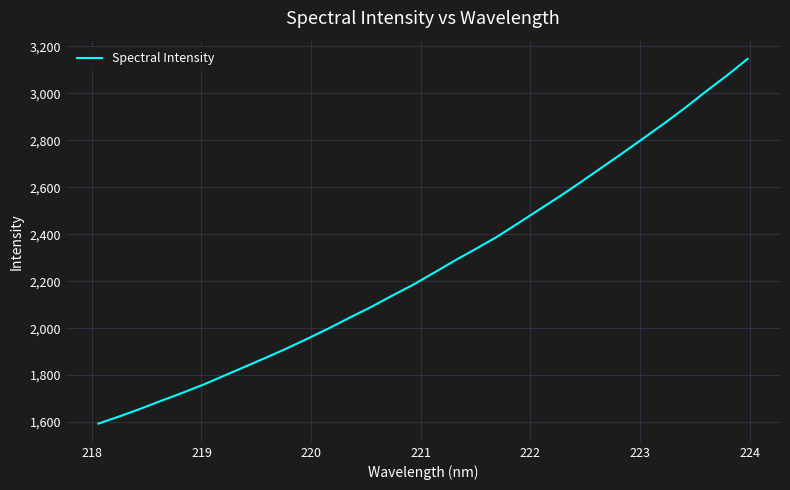

What is the greatest value displayed?

3146.8